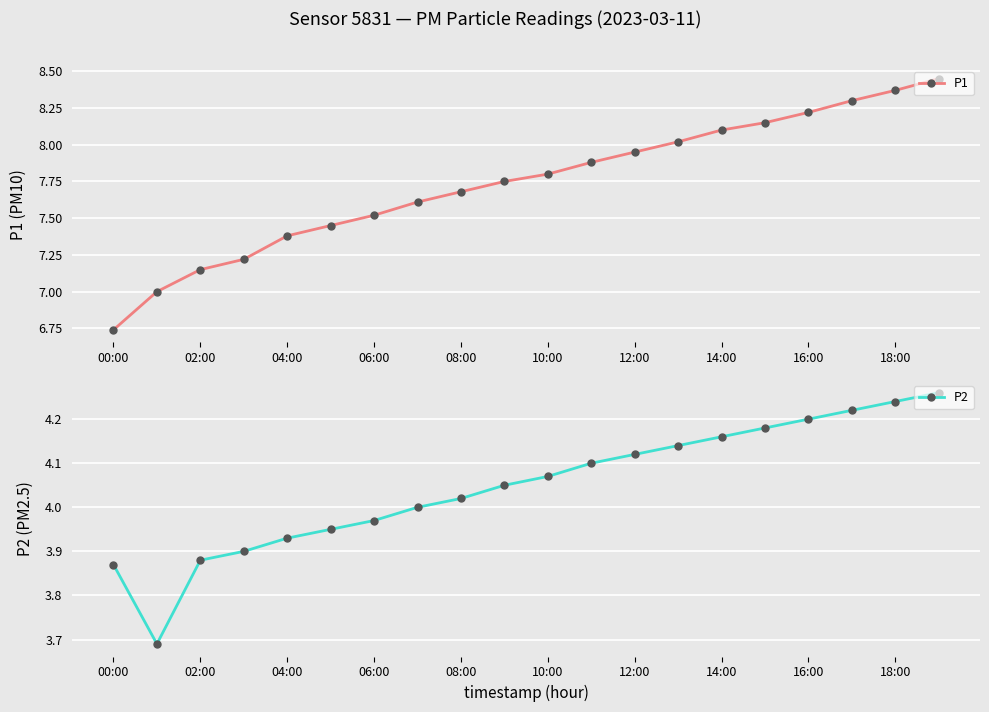

True or false: P1 and P2 cross at least once.

False